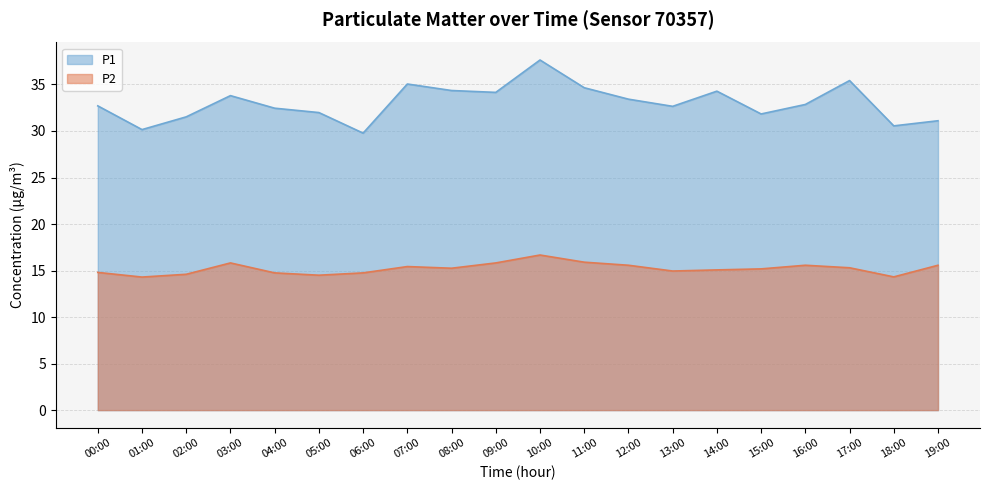

Is the value of P2 at 00:00 greater than the value of P1 at 07:00?

No